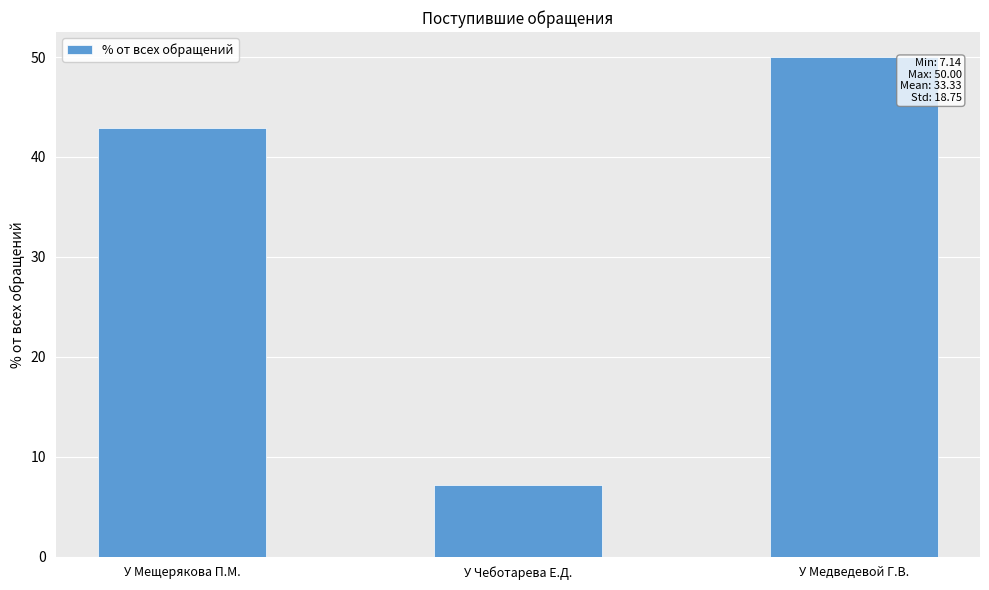

At which label is the value closest to 28?

У Мещерякова П.М.